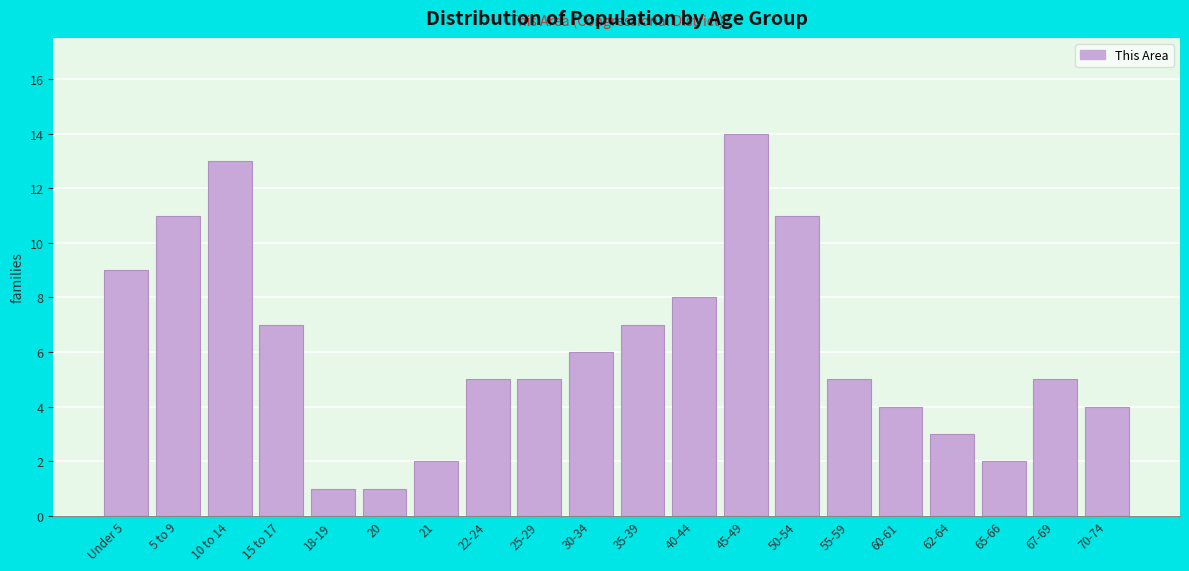

Reading left to right, what are all the values shown in this chart?

9	11	13	7	1	1	2	5	5	6	7	8	14	11	5	4	3	2	5	4